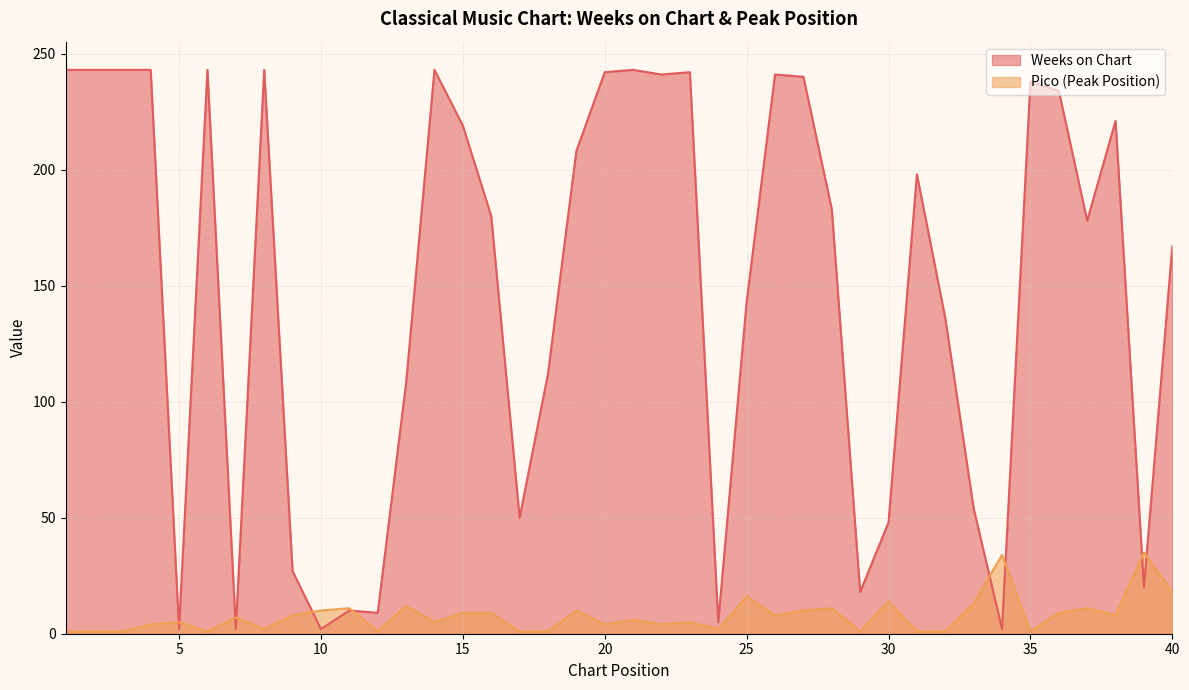

How many intersections are there between Weeks on Chart and Pico?

10